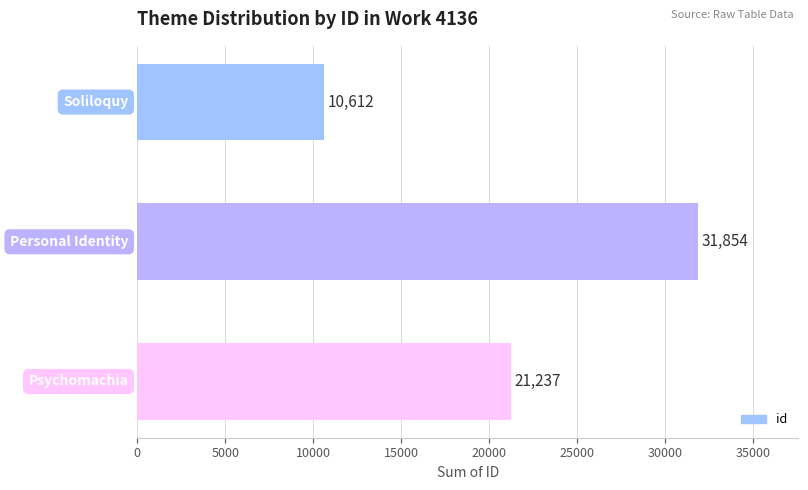

How many data points are less than 21237?

1